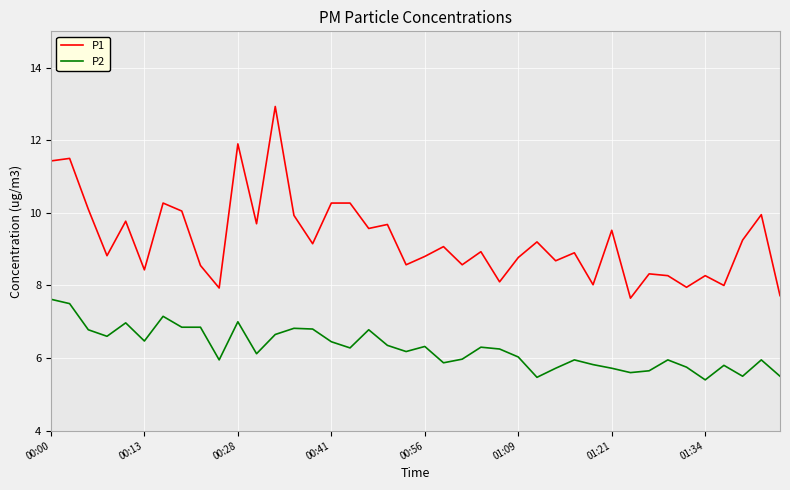

Which series has the widest spread of values?

P1